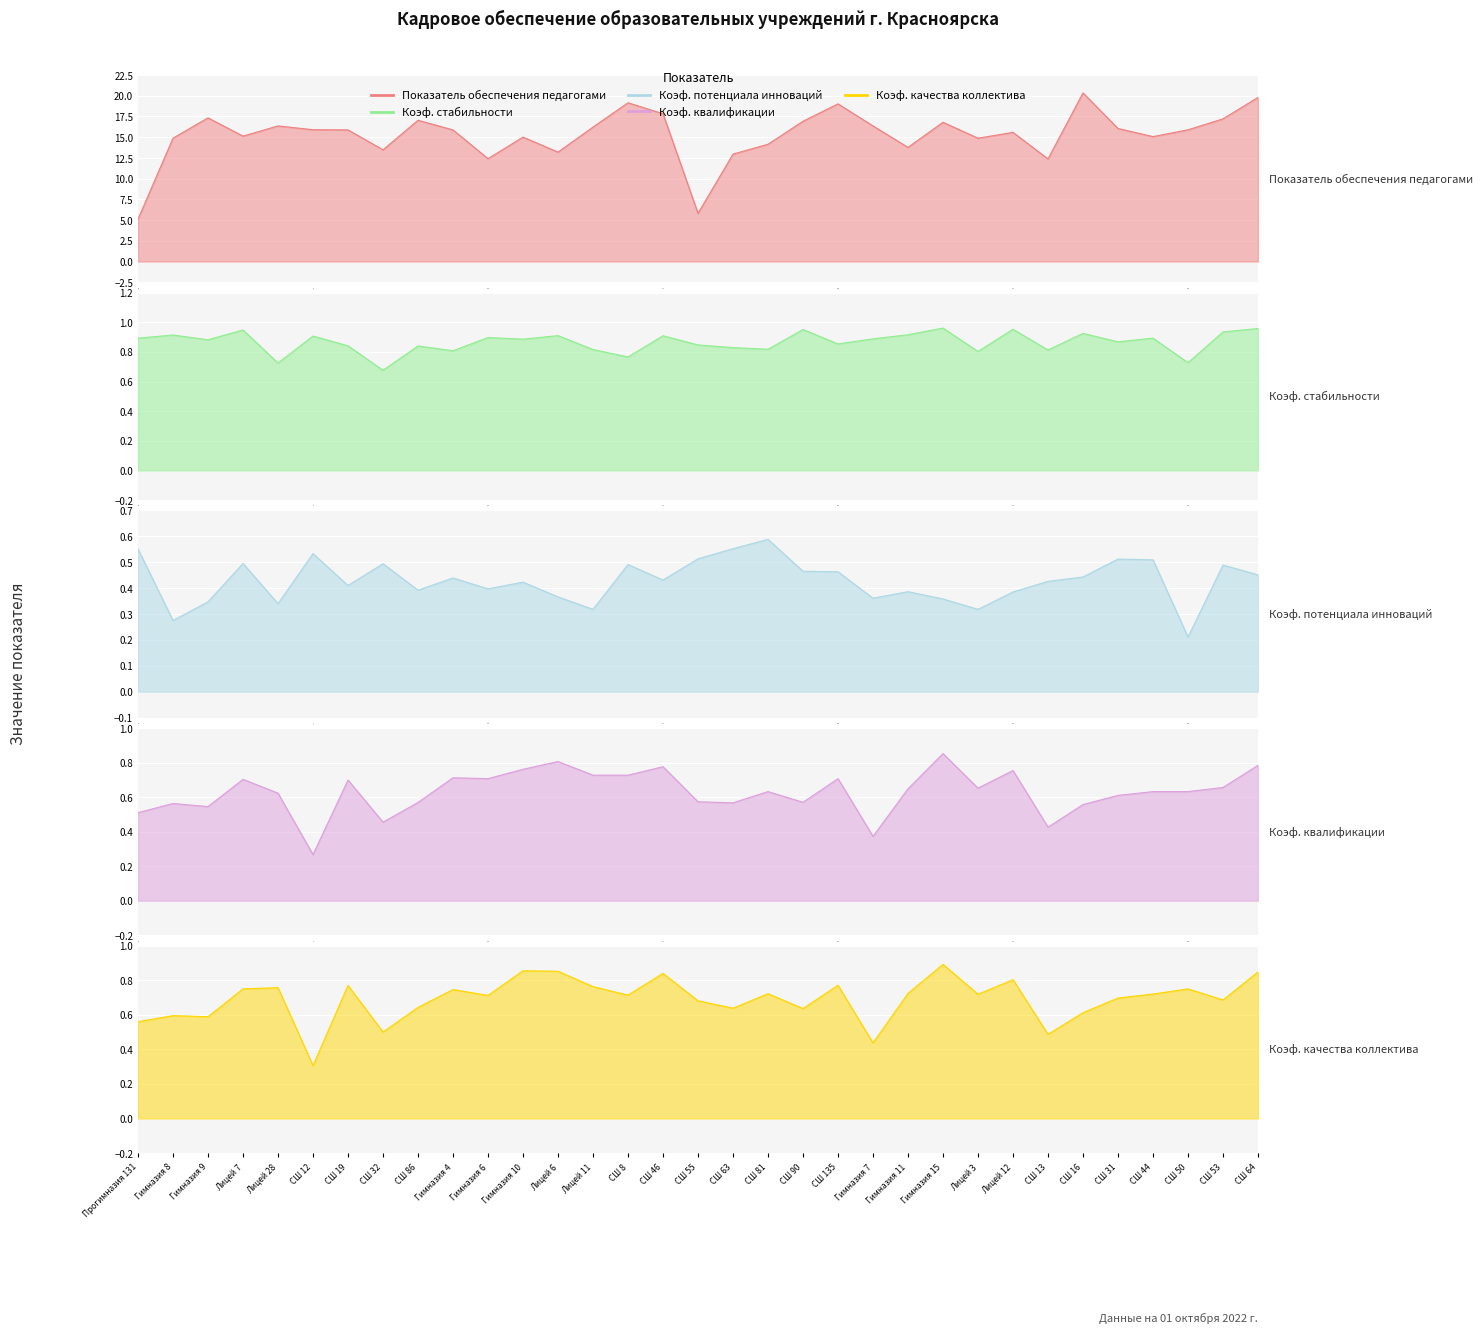

What are all the series names shown in the legend?

Показатель обеспечения педагогами, Коэффициент стабильности, Коэффициент потенциала инноваций, Коэффициент квалификации, Коэффициент качества коллектива